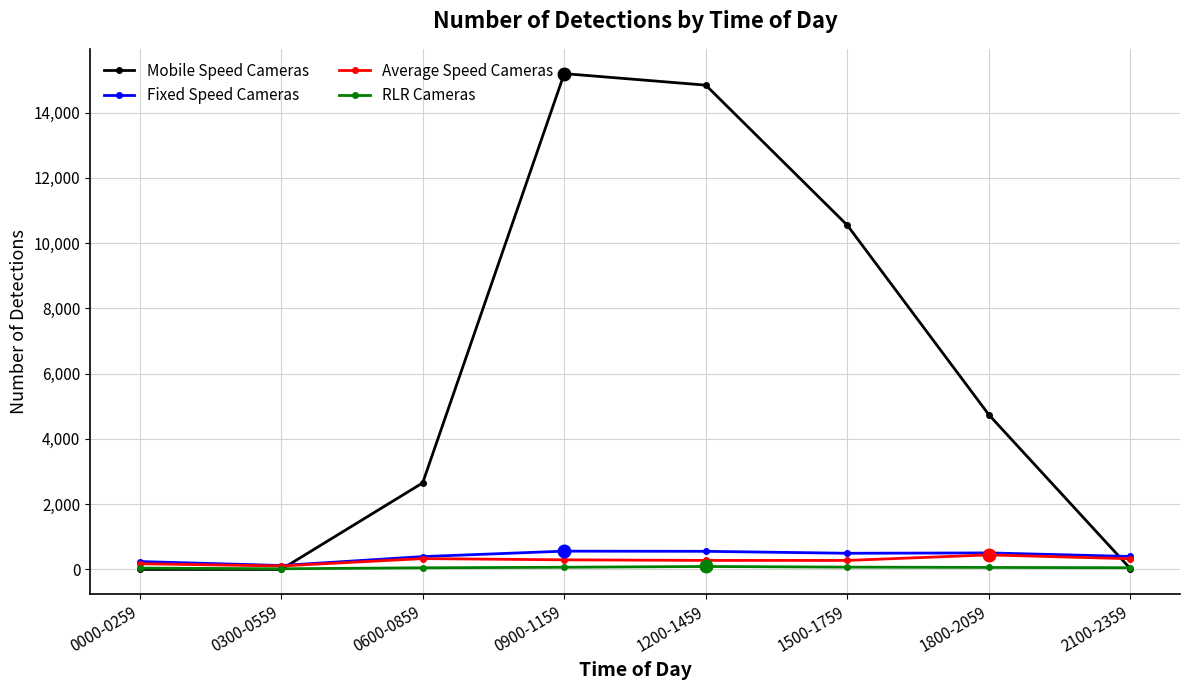

What is the difference between the RLR Cameras values at 0000-0259 and 0900-1159?

25